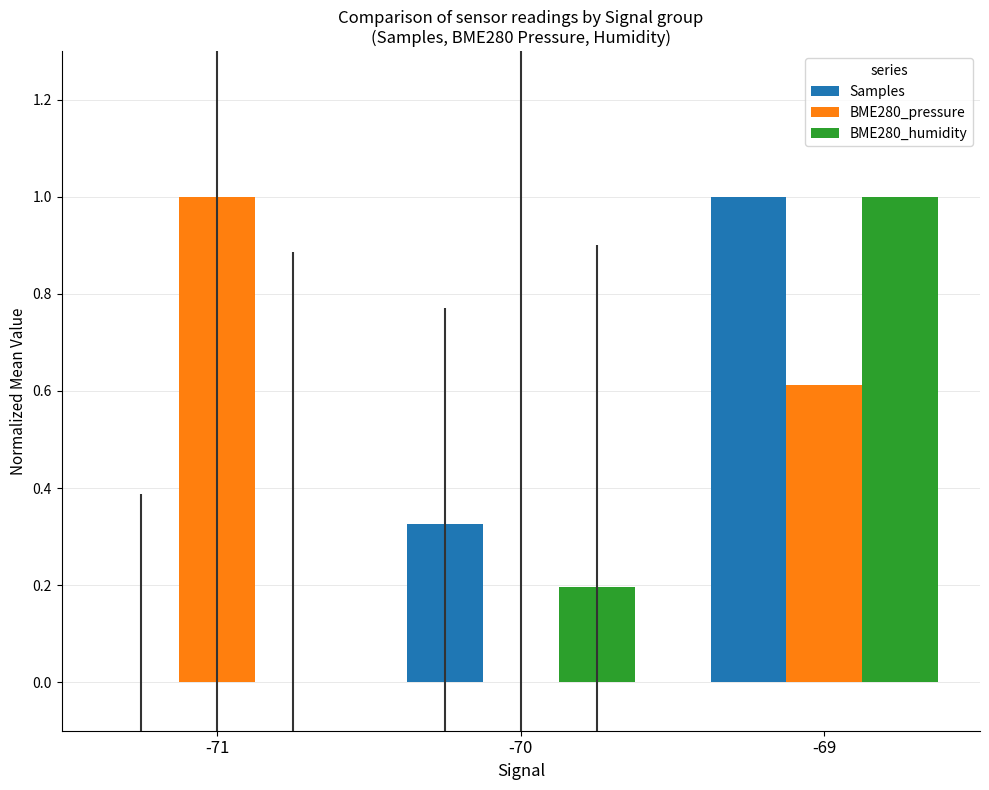

What is the average value of the Samples series?

0.4